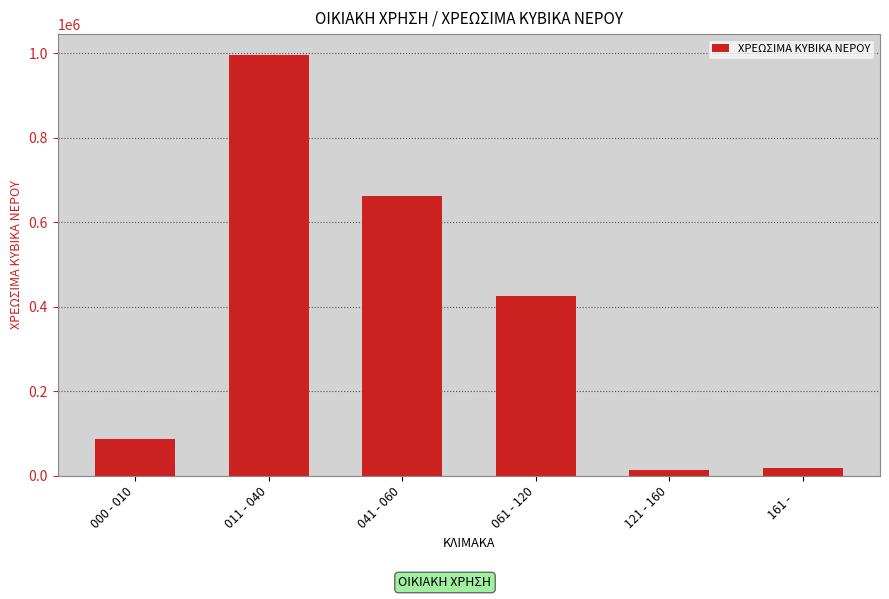

What is the value of the 3rd bar from the left?

663170